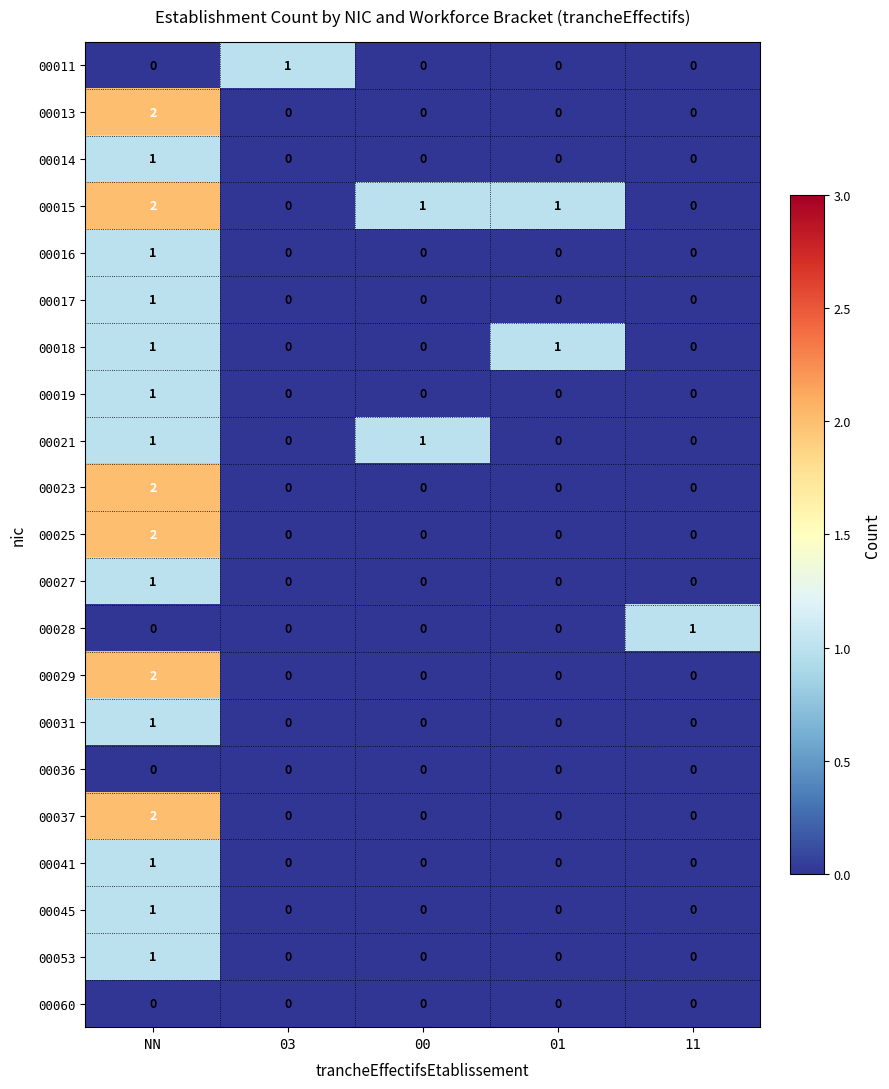

Which series has the largest total across all categories?

00015